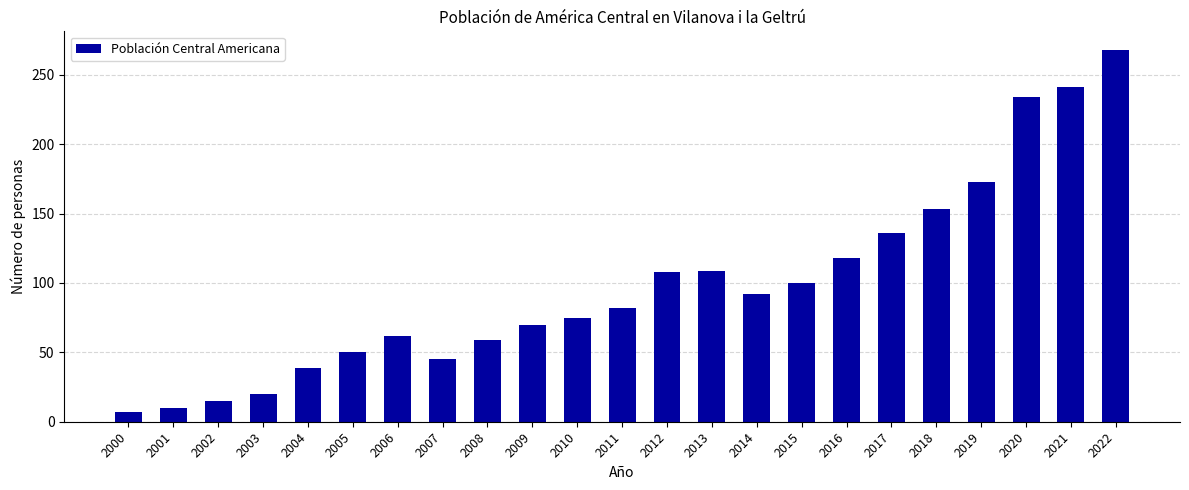

Is it true that the value at 2012 is 108?

True